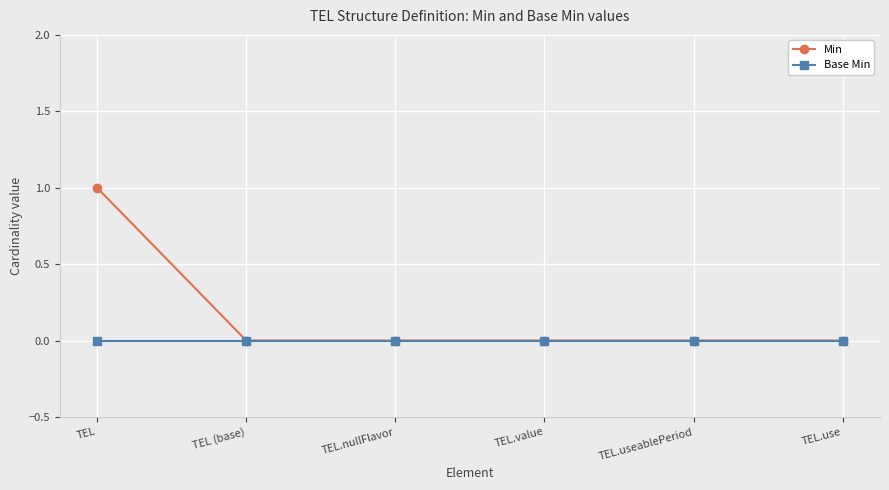

What is the difference between the maximum and second lowest values in the Min series?

1